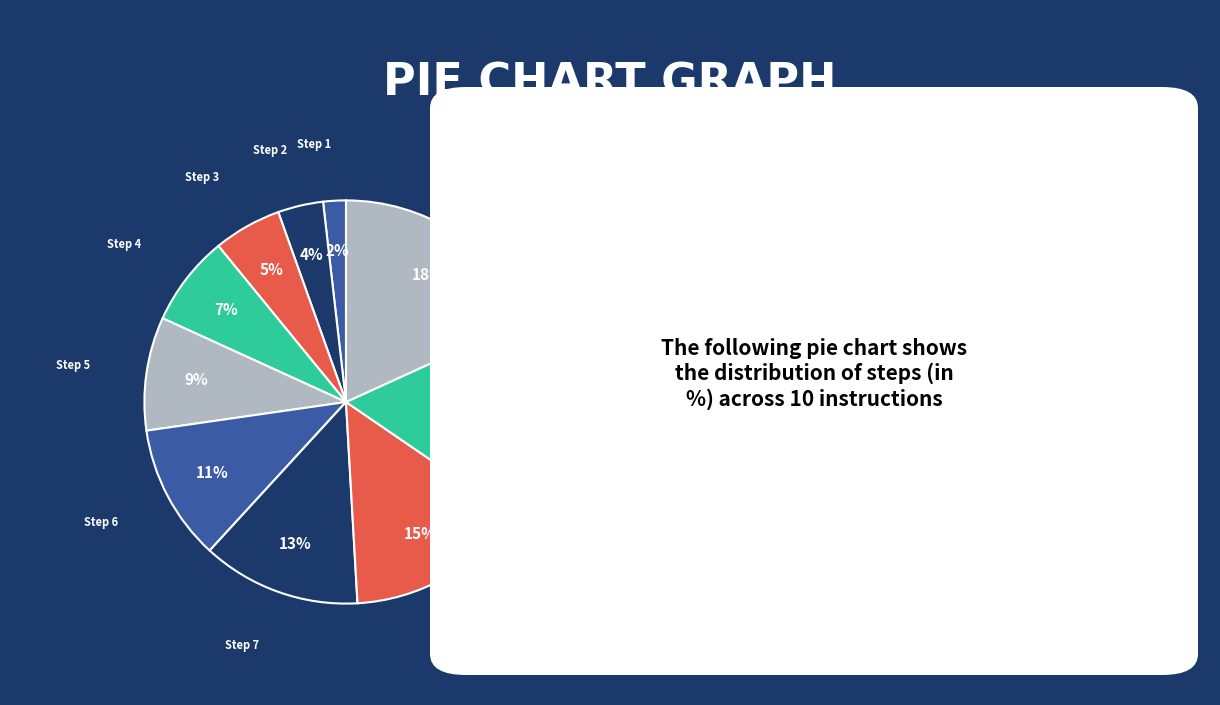

To the nearest percent, what portion does Step 6 represent?

11%